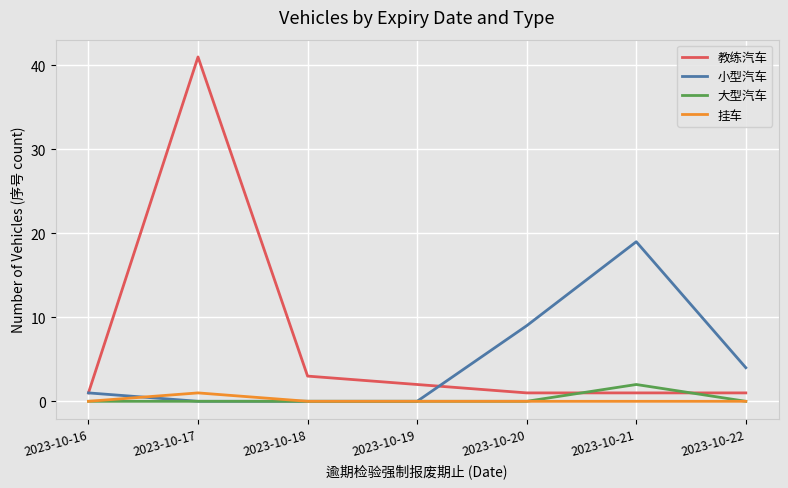

Reading left to right, list all the values displayed in this chart.

教练汽车: 2023-10-16=1	2023-10-17=41	2023-10-18=3	2023-10-19=2	2023-10-20=1	2023-10-21=1	2023-10-22=1
小型汽车: 2023-10-16=1	2023-10-17=0	2023-10-18=0	2023-10-19=0	2023-10-20=9	2023-10-21=19	2023-10-22=4
大型汽车: 2023-10-16=0	2023-10-17=0	2023-10-18=0	2023-10-19=0	2023-10-20=0	2023-10-21=2	2023-10-22=0
挂车: 2023-10-16=0	2023-10-17=1	2023-10-18=0	2023-10-19=0	2023-10-20=0	2023-10-21=0	2023-10-22=0